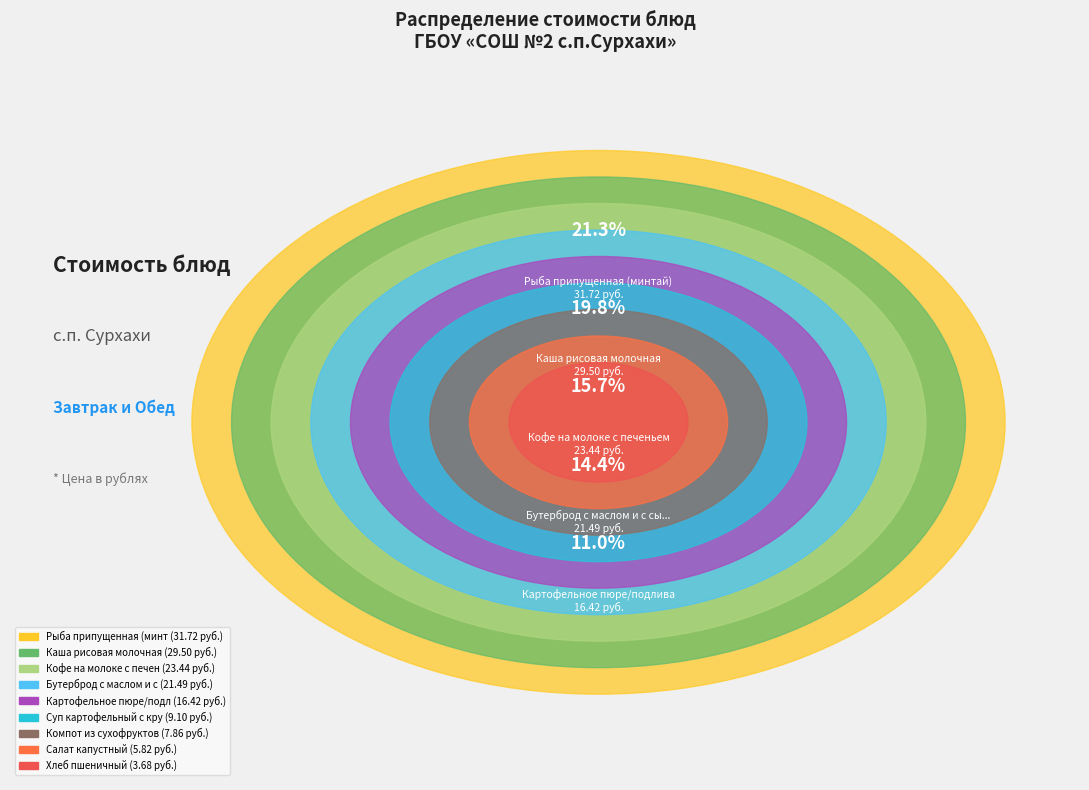

Is it true that Каша рисовая молочная is 7% of the pie?

False